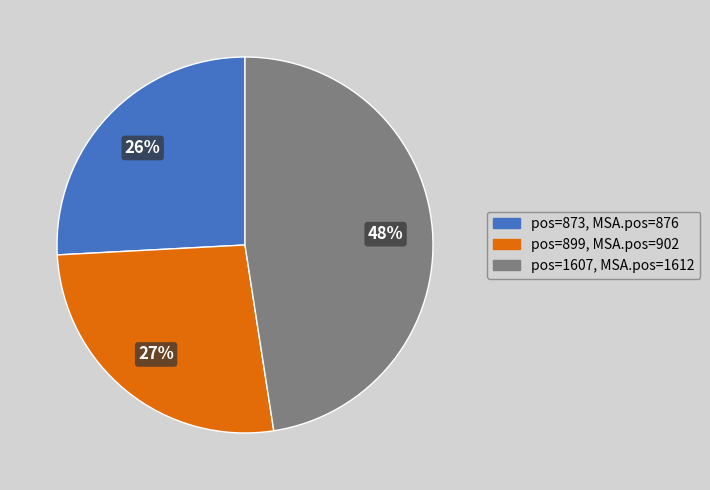

To the nearest percent, what is the difference between the largest and smallest slice percentages?

22%